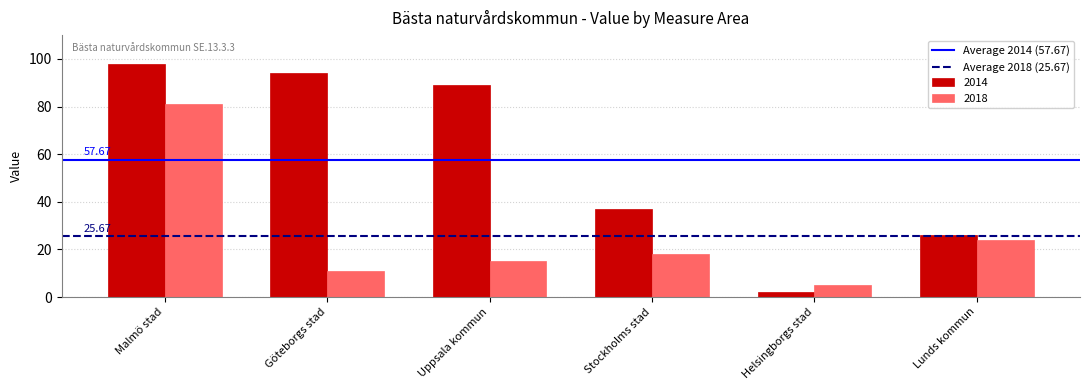

Between Malmö stad and Uppsala kommun, which series saw the biggest shift?

2018